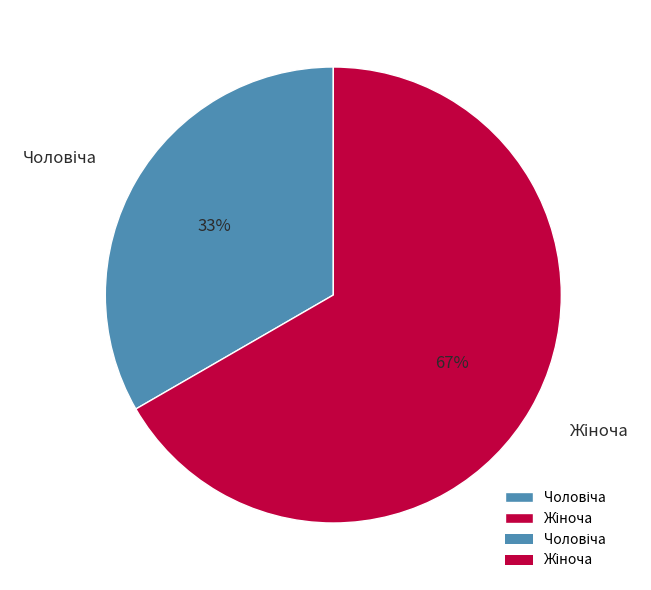

To the nearest percent, what is the average slice percentage?

50%